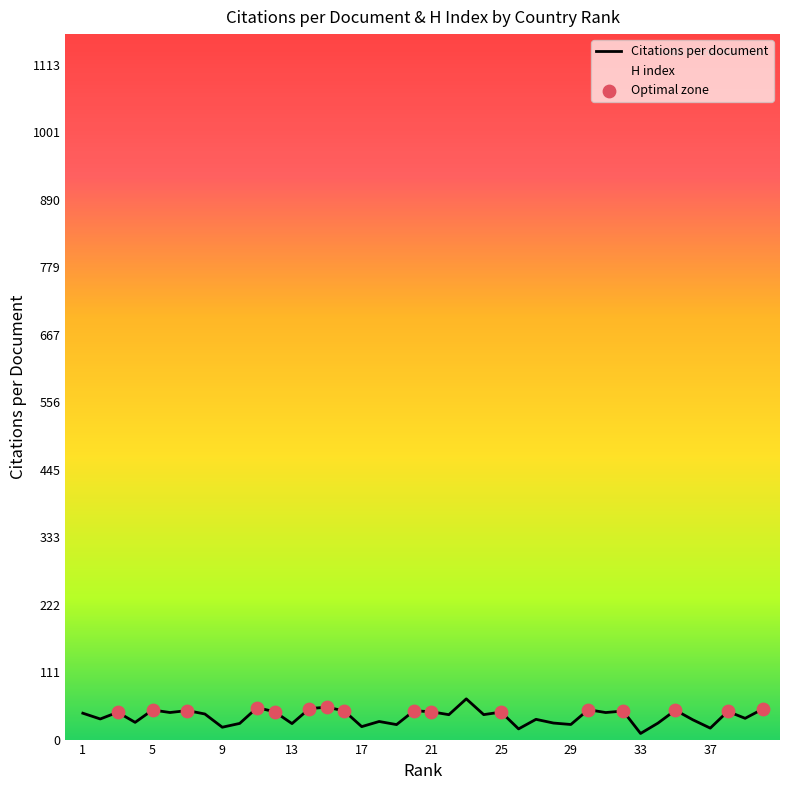

Which series has the largest range (max minus min)?

H index